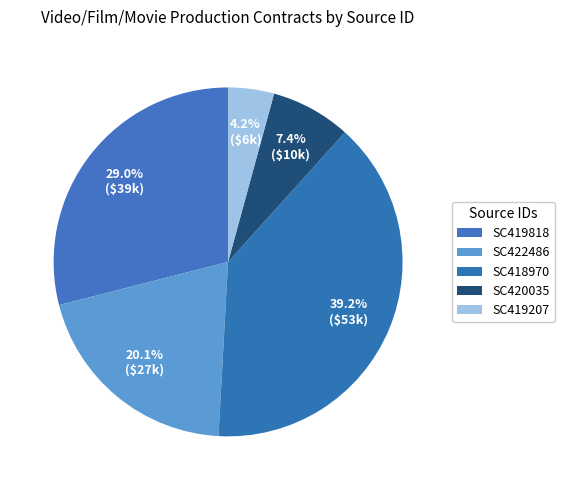

Does any single category account for the majority?

No